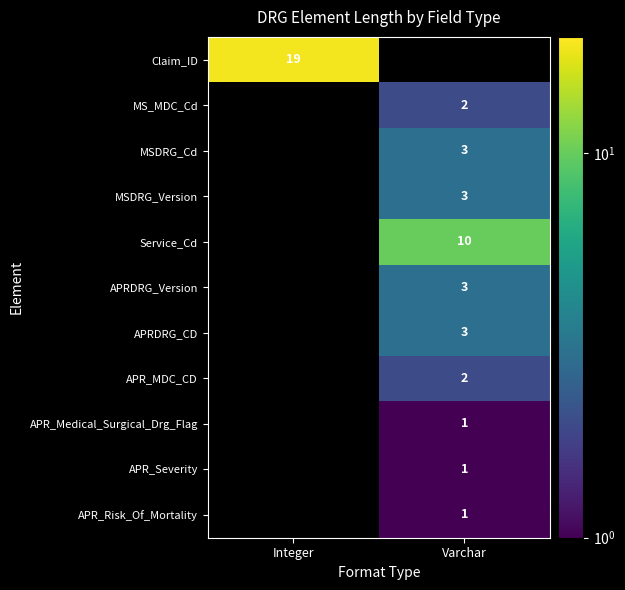

True or false: MS_MDC_Cd has a value of 2 at Varchar.

True